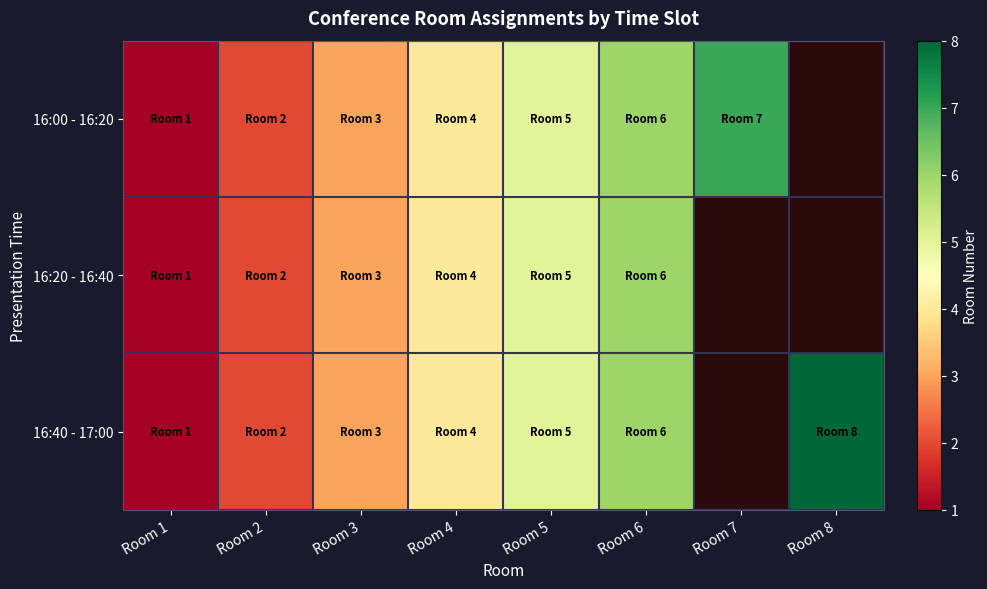

Between Room 7 and Room 4, which is larger?

Room 7